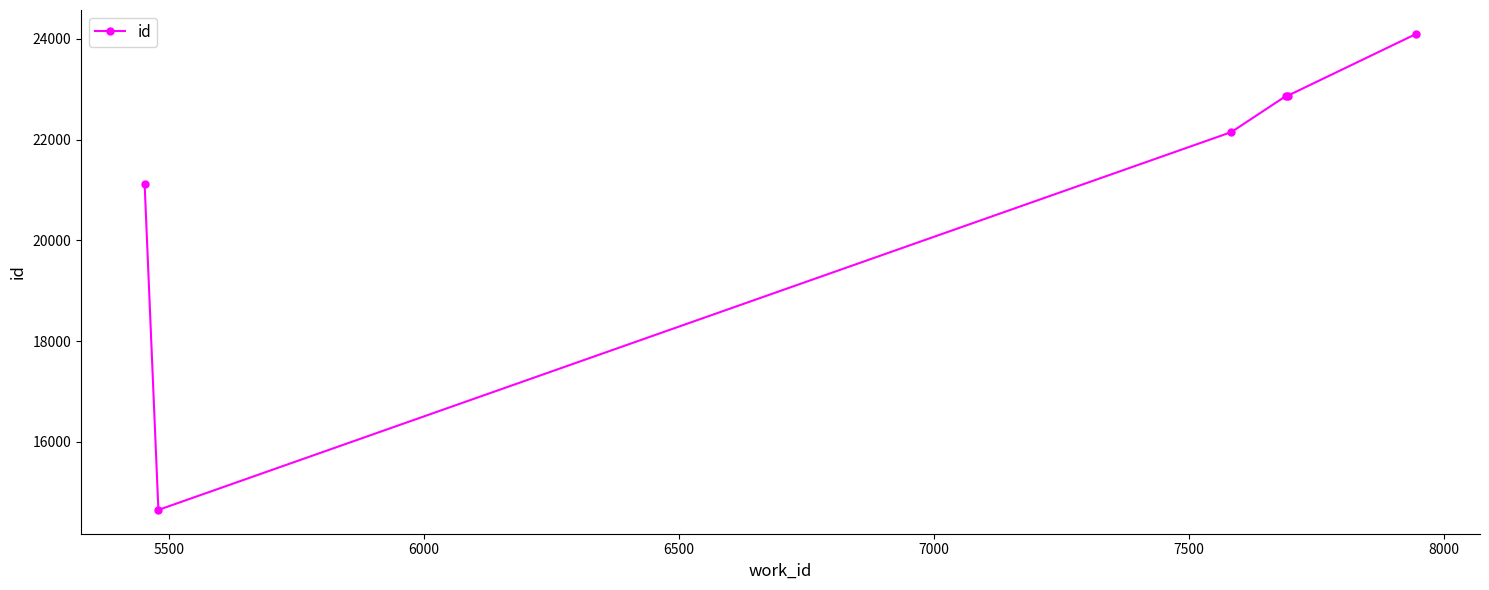

What is the value of the 2nd point from the left?

14650